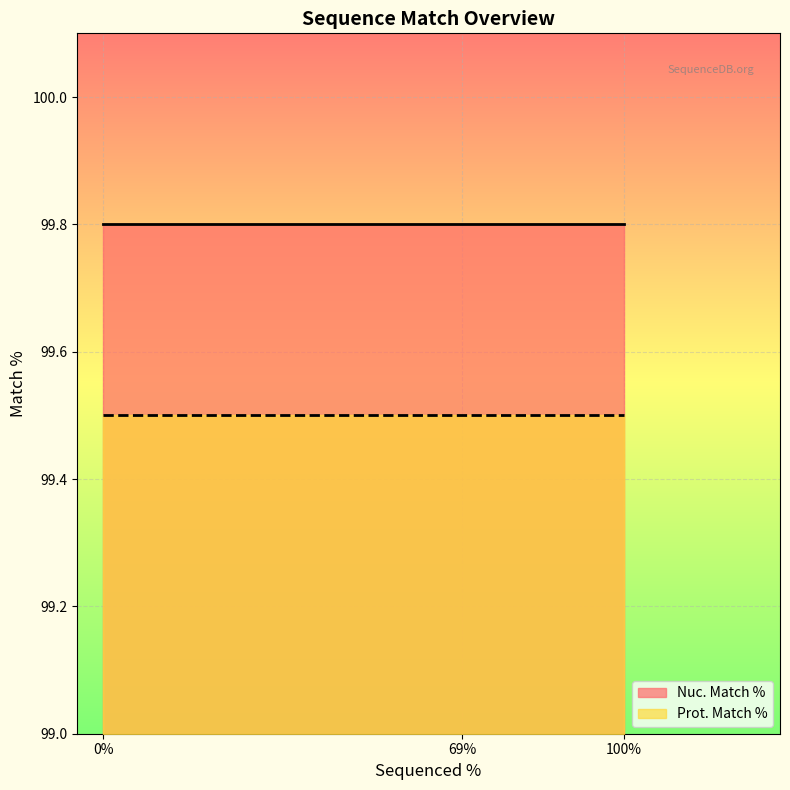

List the series in order of their peak value, highest first.

Nuc. Match %, Prot. Match %